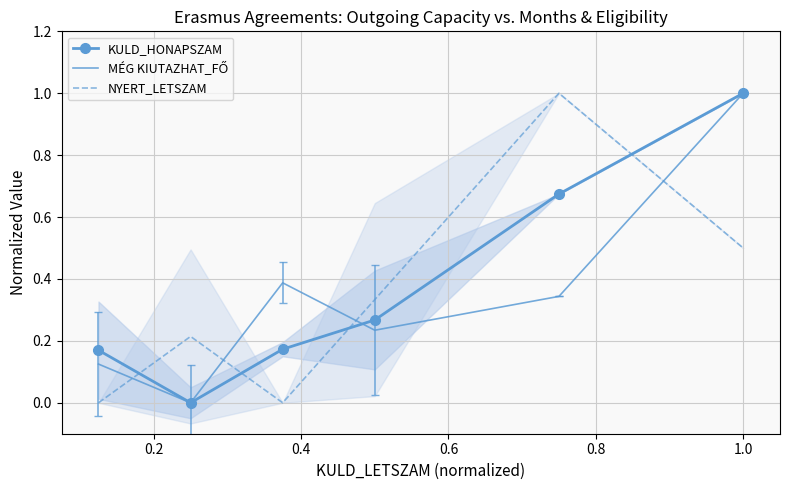

Rank the series by their maximum value, from lowest to highest.

KULD_HONAPSZAM, MÉG KIUTAZHAT_FŐ, NYERT_LETSZAM